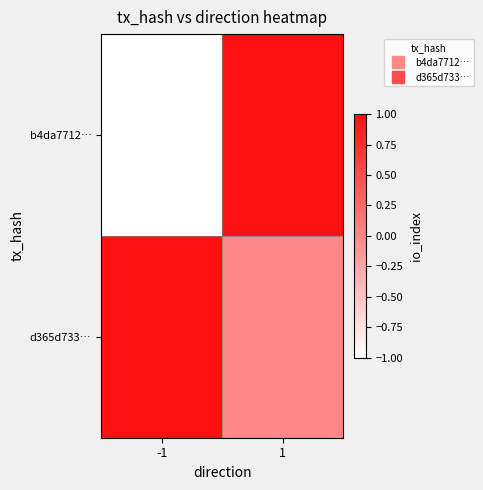

What is the greatest value displayed?

1